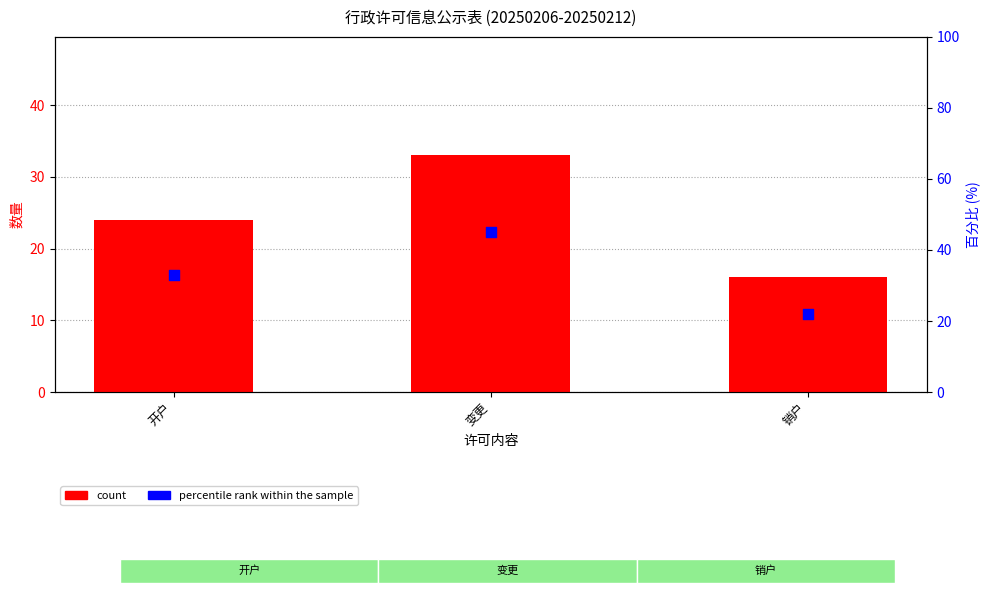

Which series contains the highest Y value?

percentile rank within the sample